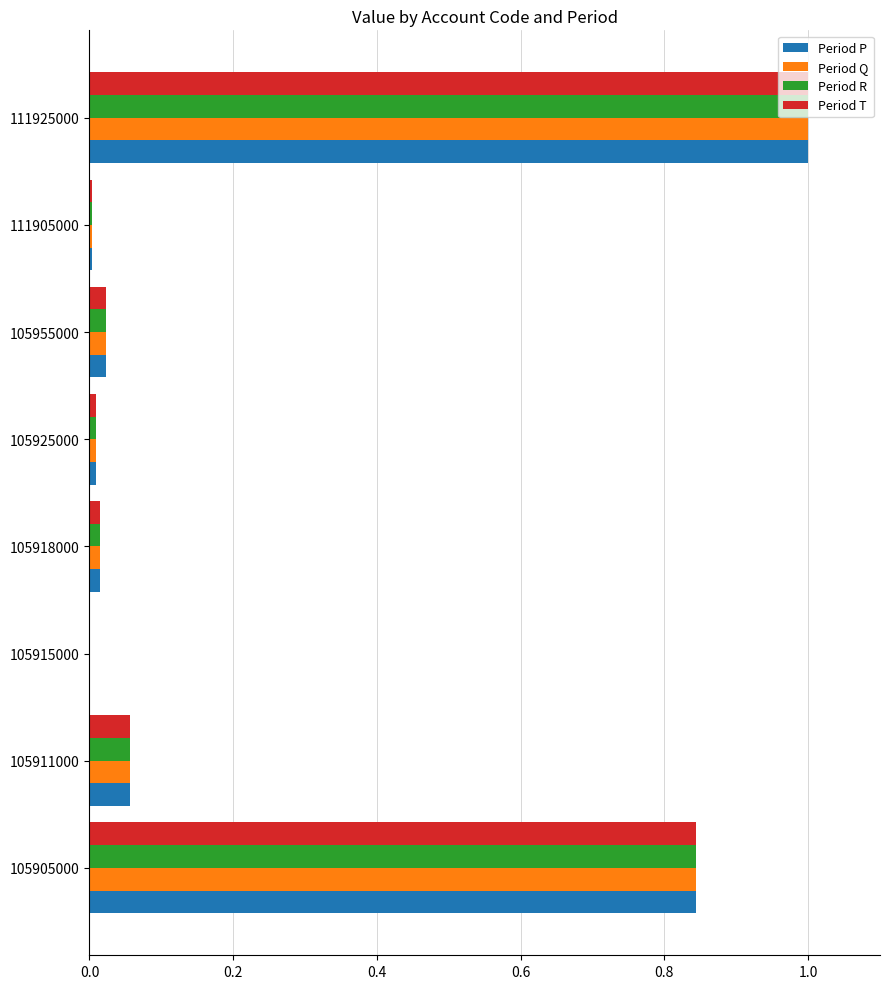

At which category is the sum across all series the highest?

111925000